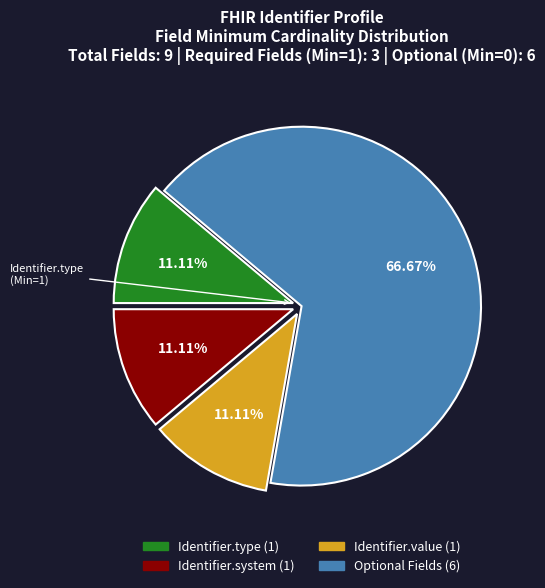

How many segments does this pie chart have?

4